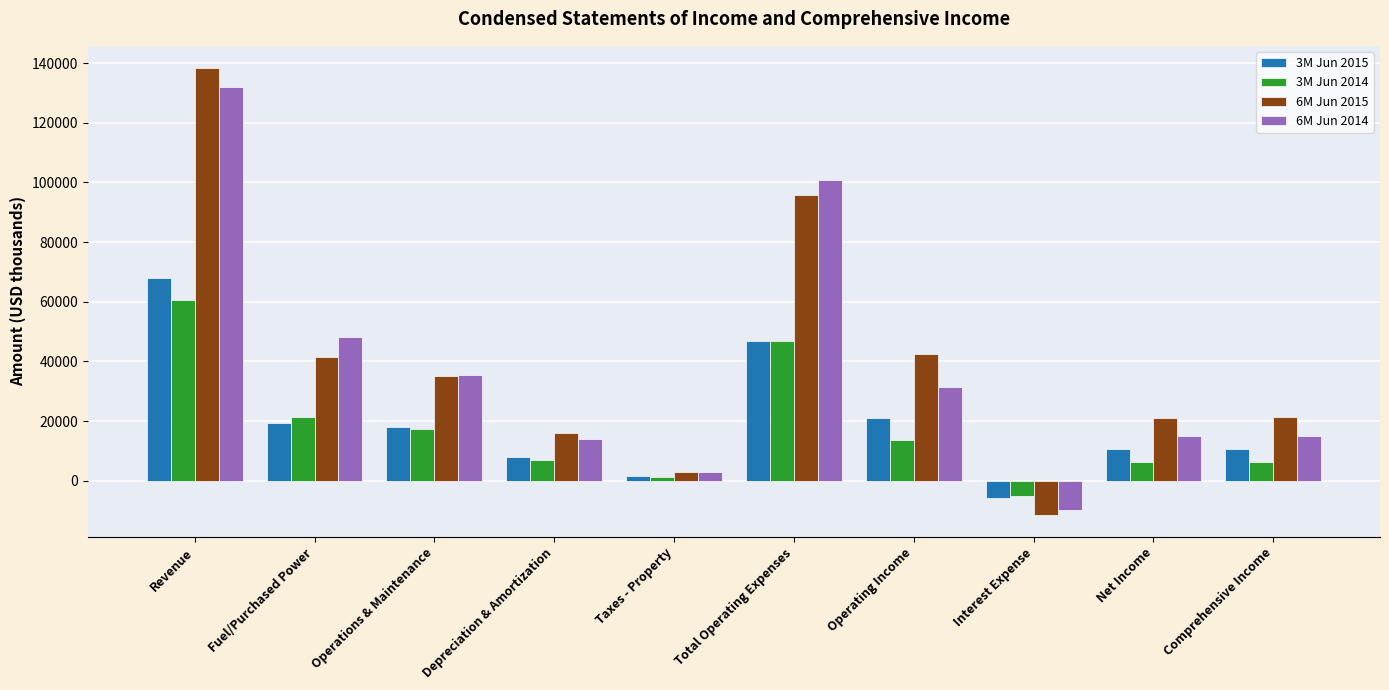

True or false: 6M Jun 2014 has a value of 132007 at Revenue.

True